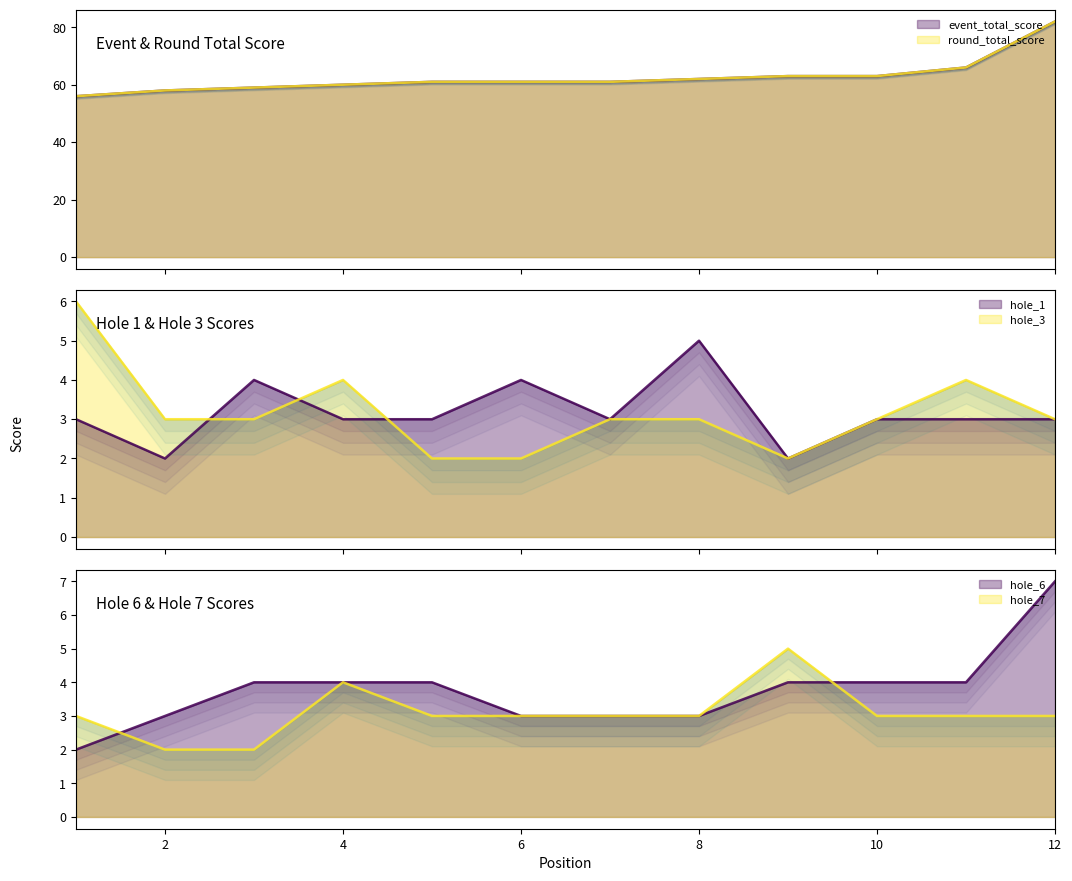

What is the sum of the hole_1 values at 12 and 4?

6